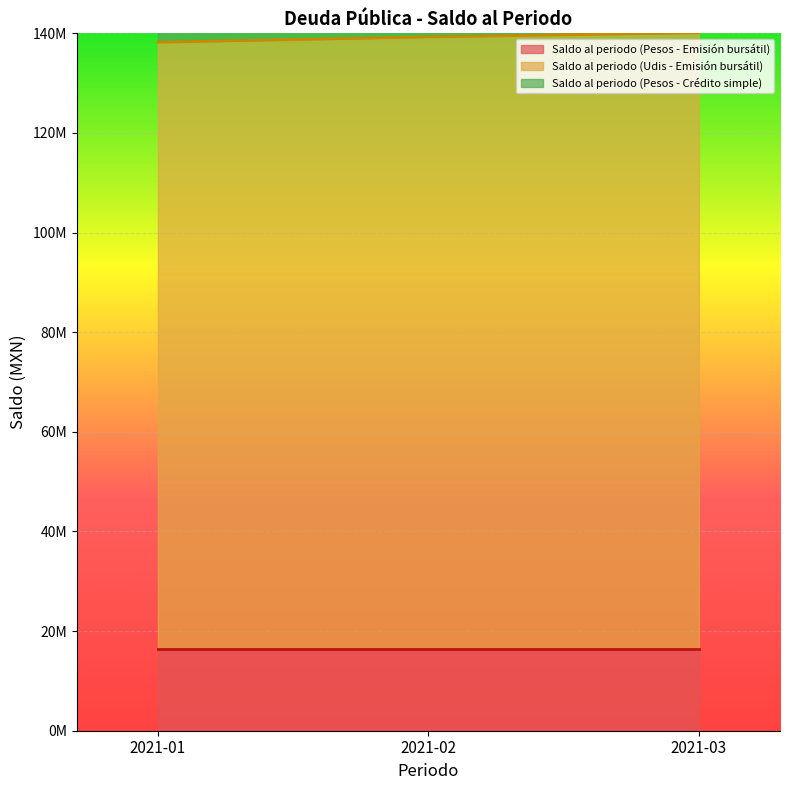

At which label does Saldo al periodo (Udis - Emisión bursátil) reach its minimum?

2021-01